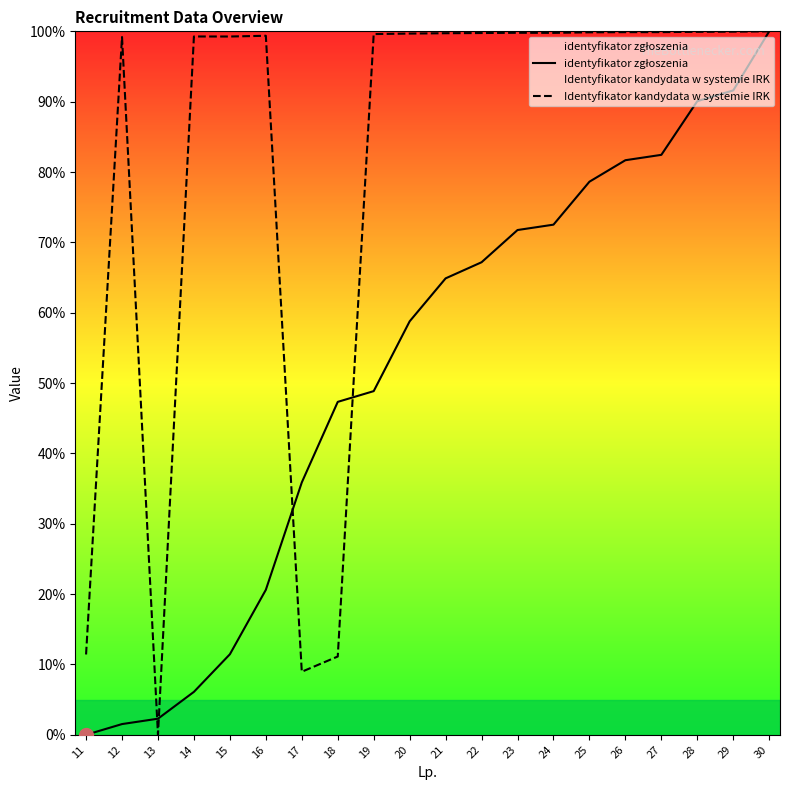

How many times do Identyfikator kandydata w systemie IRK and identyfikator zgłoszenia cross each other?

4